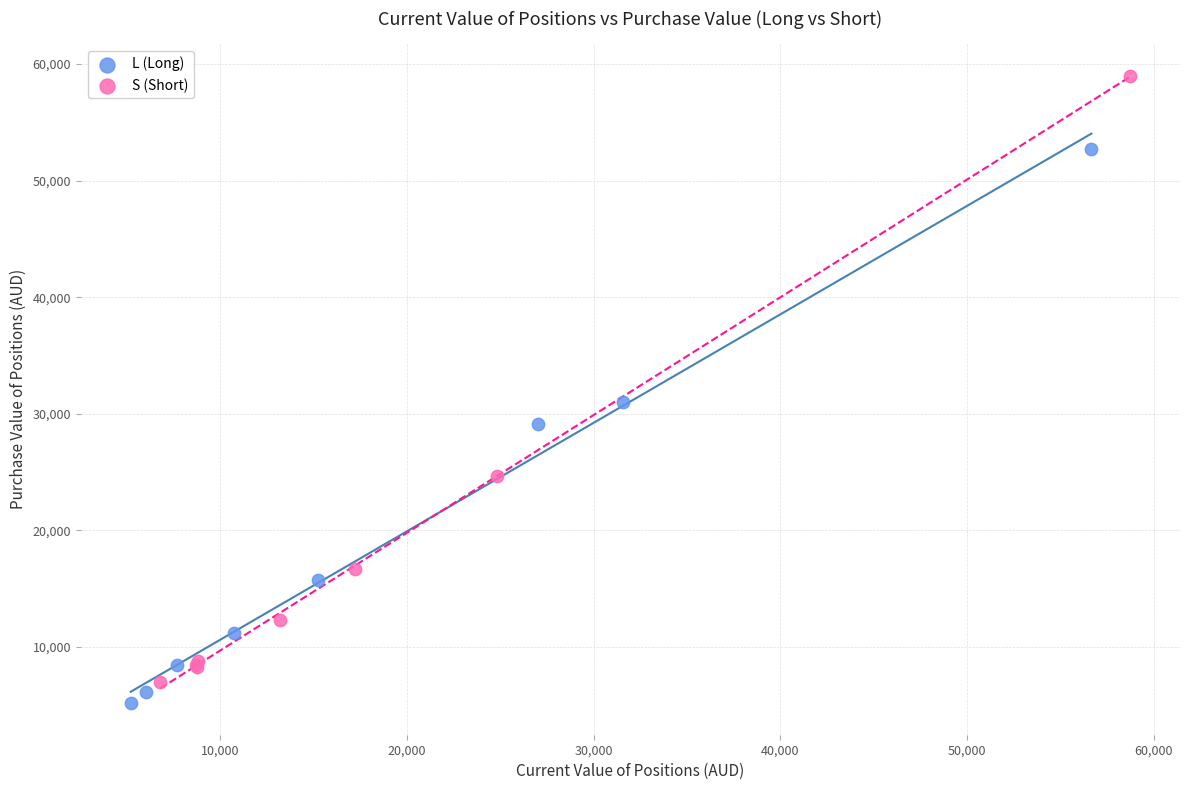

Which series has the largest Y range (max minus min)?

S (Short)